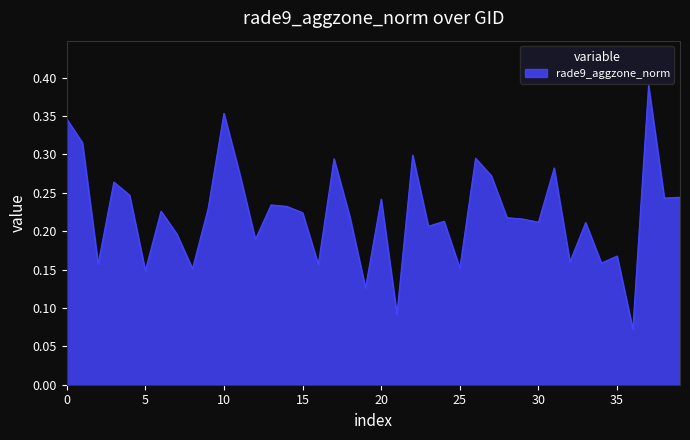

How many lines are shown in the chart?

1